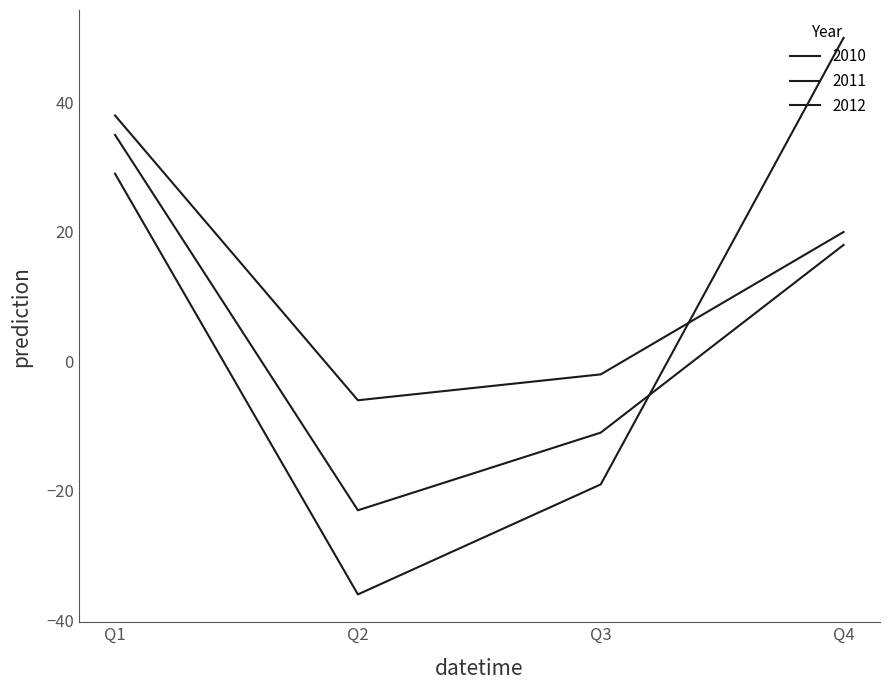

At which label is 2010 closest to 16?

Q4